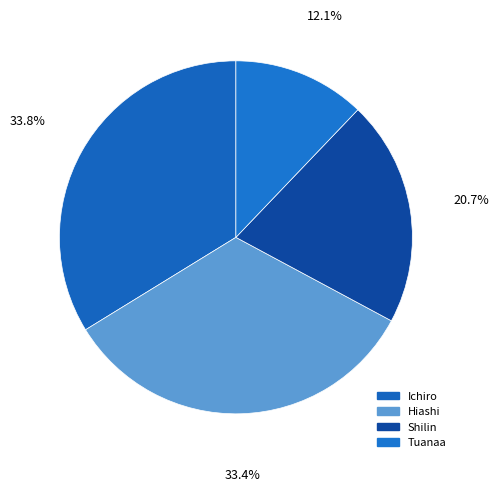

How many slices are in this pie chart?

4